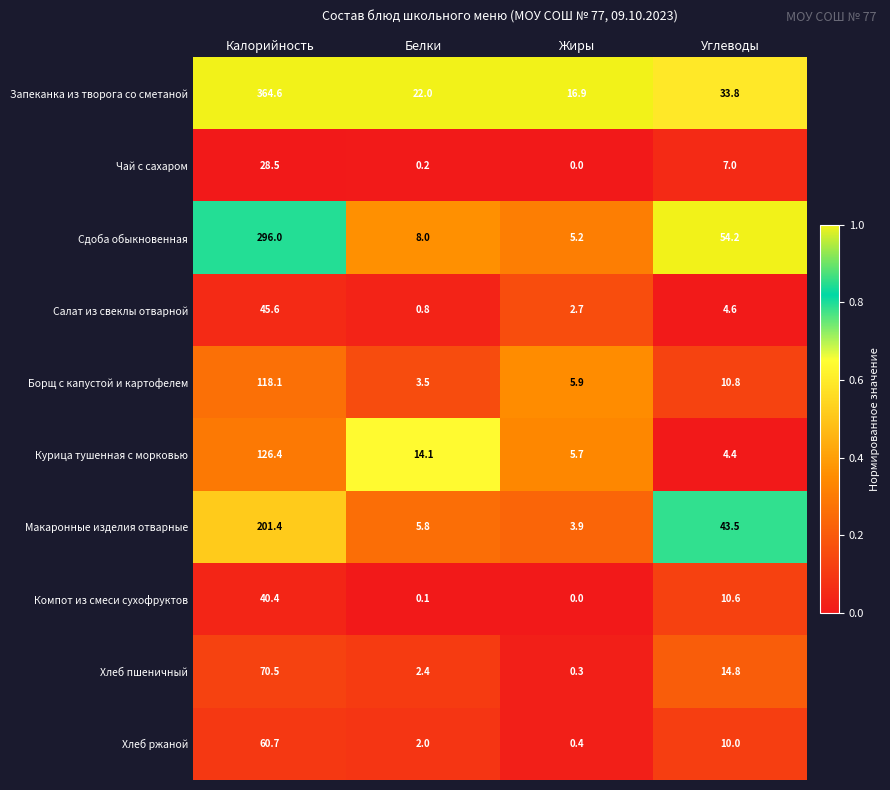

Where is Макаронные изделия отварные nearest to the value 102?

Углеводы